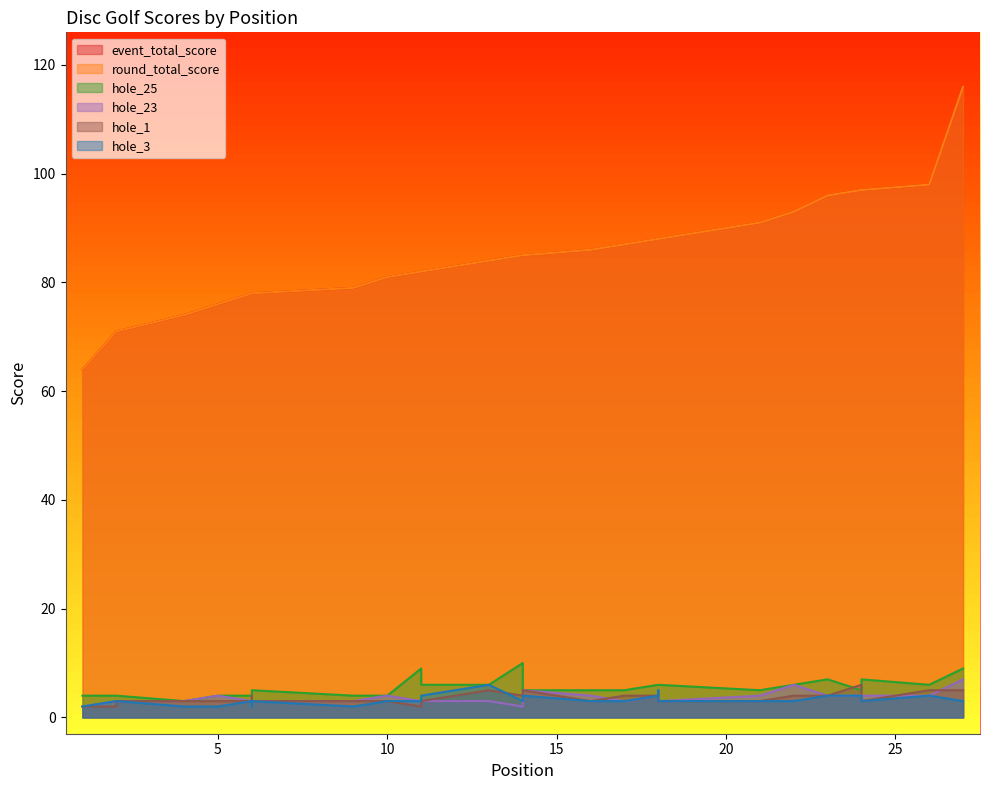

Rank the categories by event_total_score value from highest to lowest.

27, 26, 24, 24, 23, 22, 21, 18, 18, 18, 17, 16, 14, 14, 13, 11, 11, 10, 9, 6, 6, 6, 5, 4, 2, 2, 1